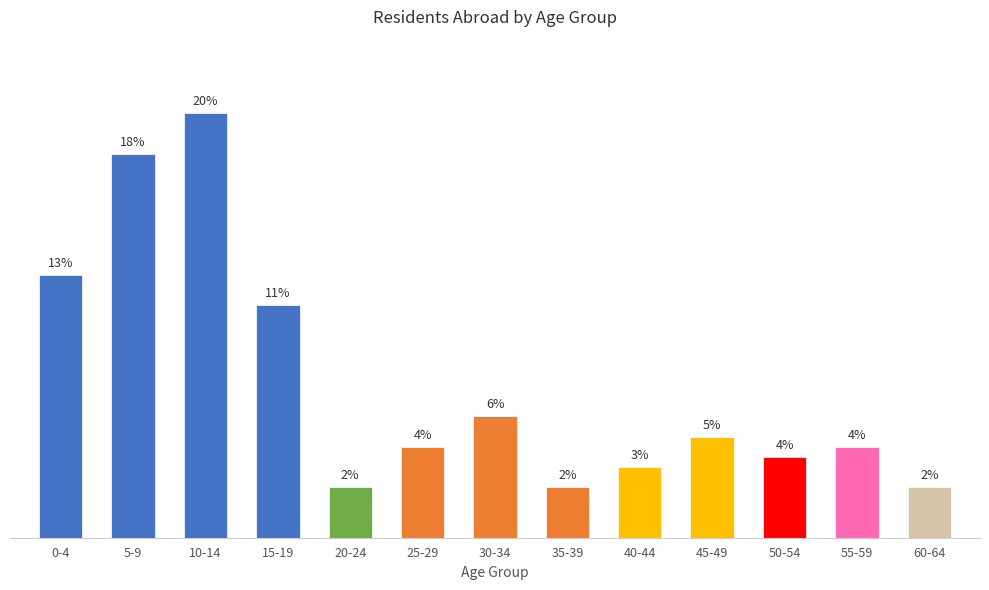

Does the chart contain any negative values?

No